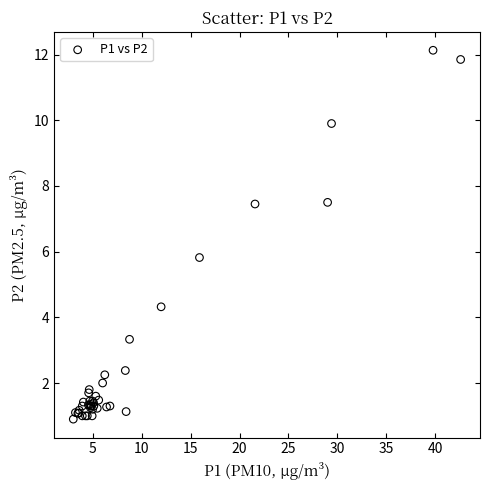

What Y value in the scatter plot is closest to 6?

5.8